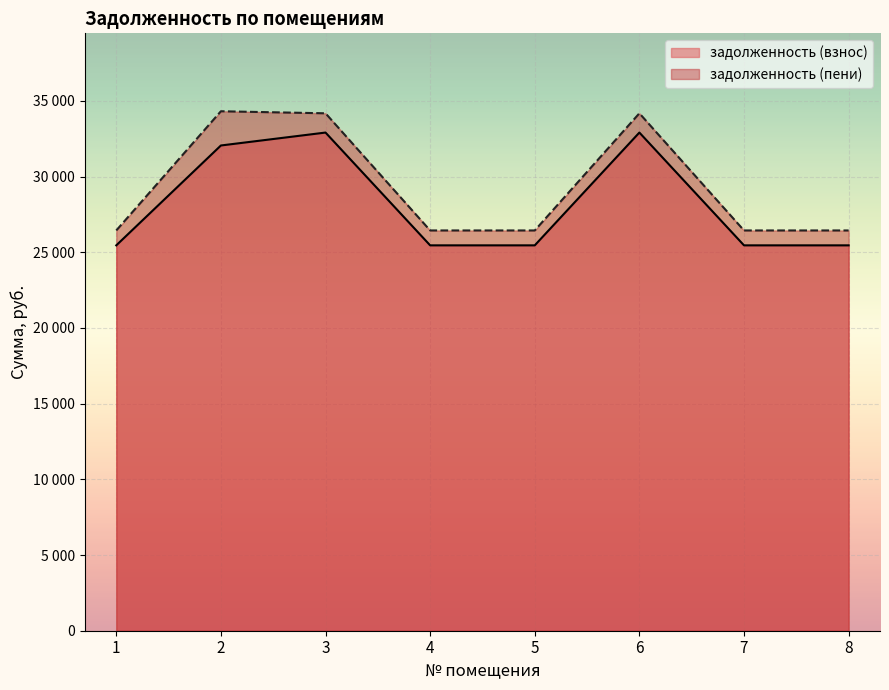

At how many categories does at least one series exceed 26577?

3